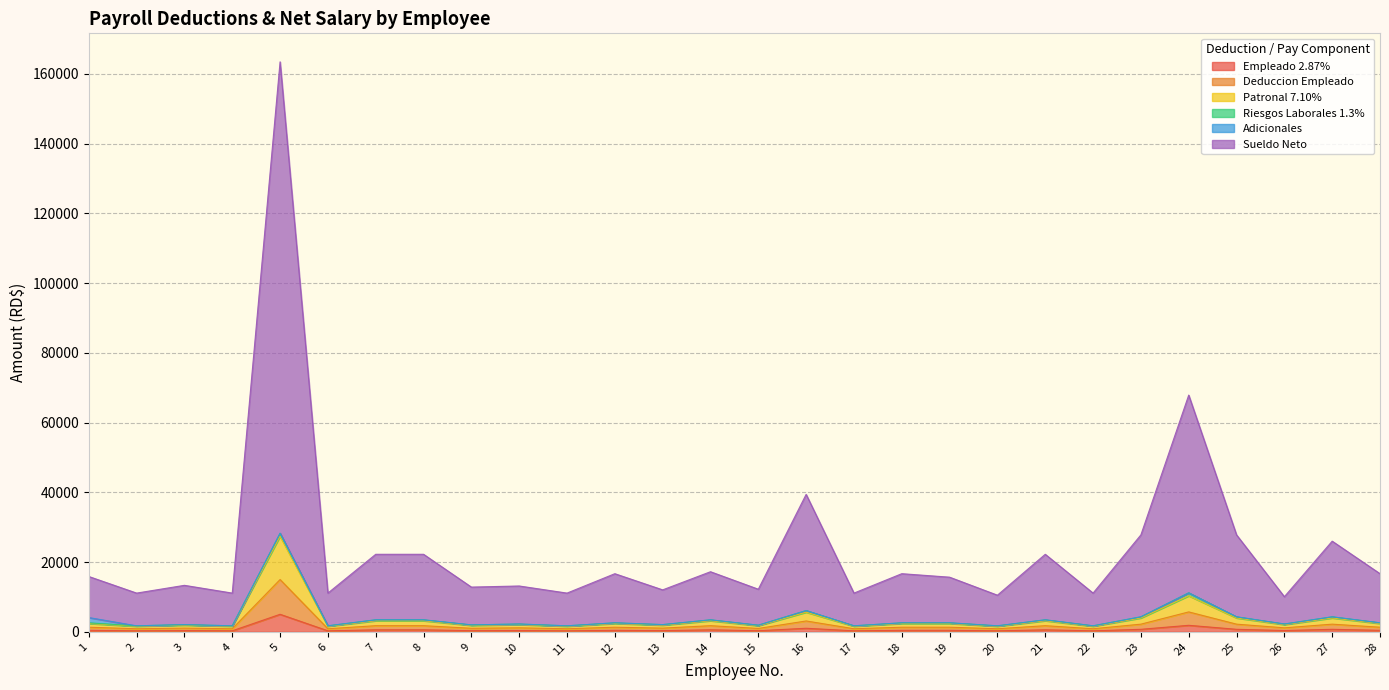

Where is the first local minimum for Empleado 2.87%?

2